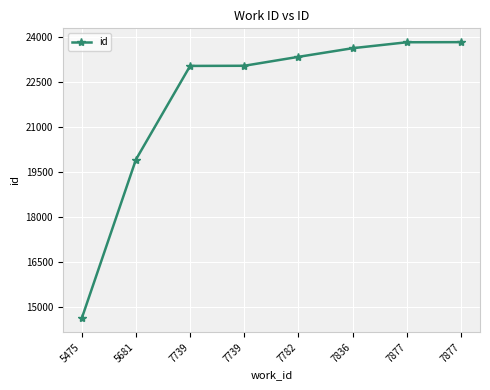

At which category does the chart reach its peak across all series?

7877